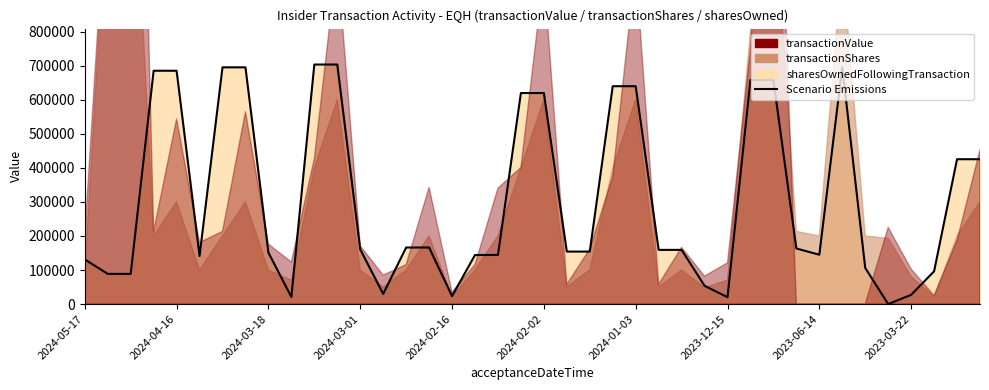

What is the difference between the maximum and second lowest values?

682936